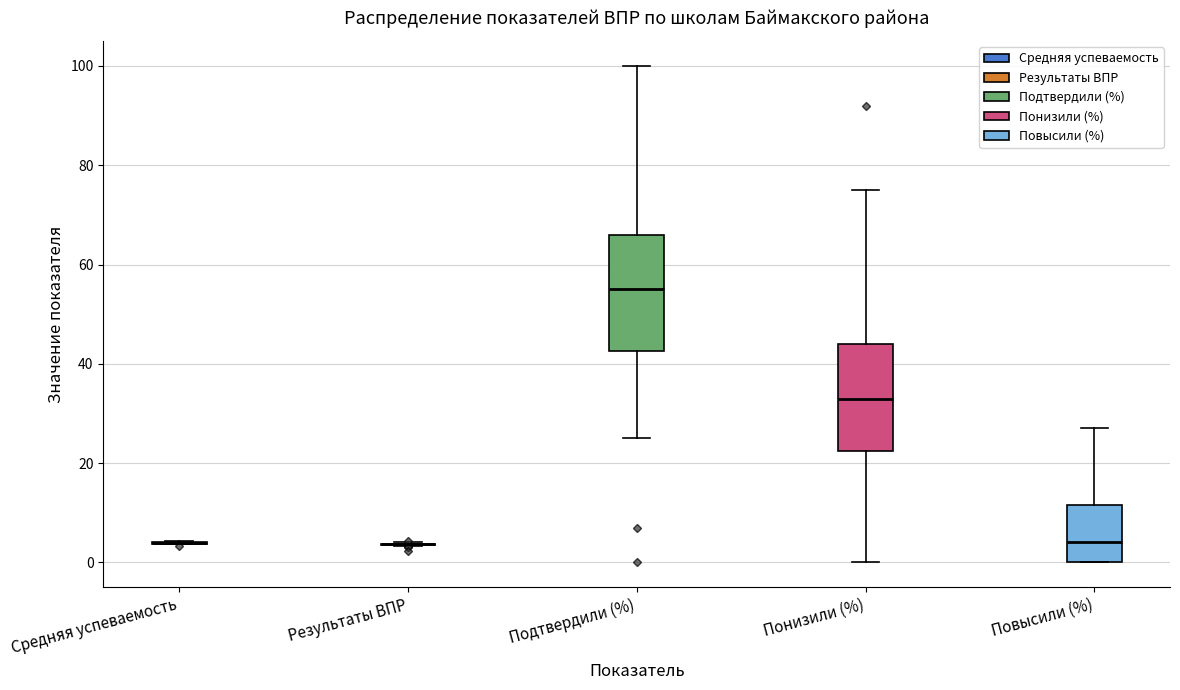

Where does the upper whisker of the box for Повысили (%) end on the y-axis? The values are not printed on the chart, so give them approximately, as read against the axis.

28